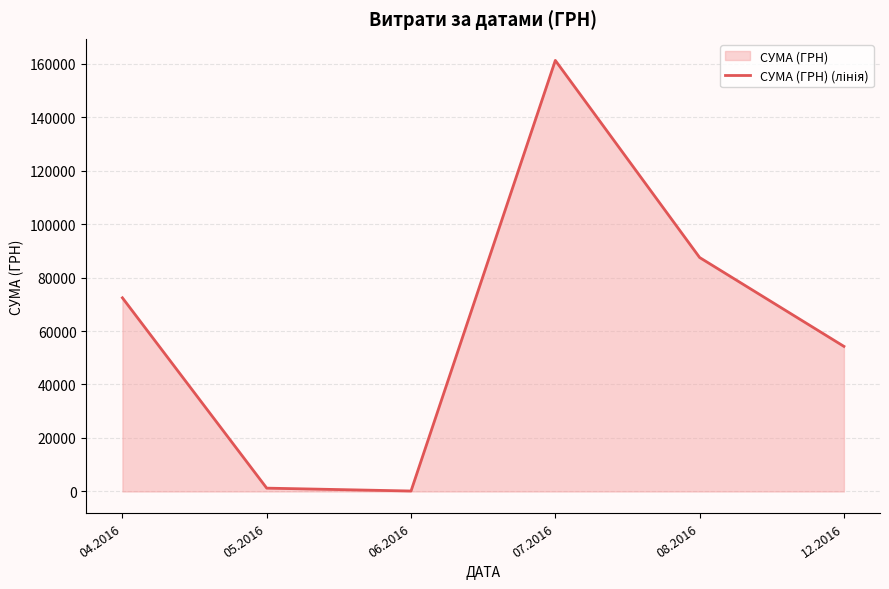

Count the number of categories in the chart.

6